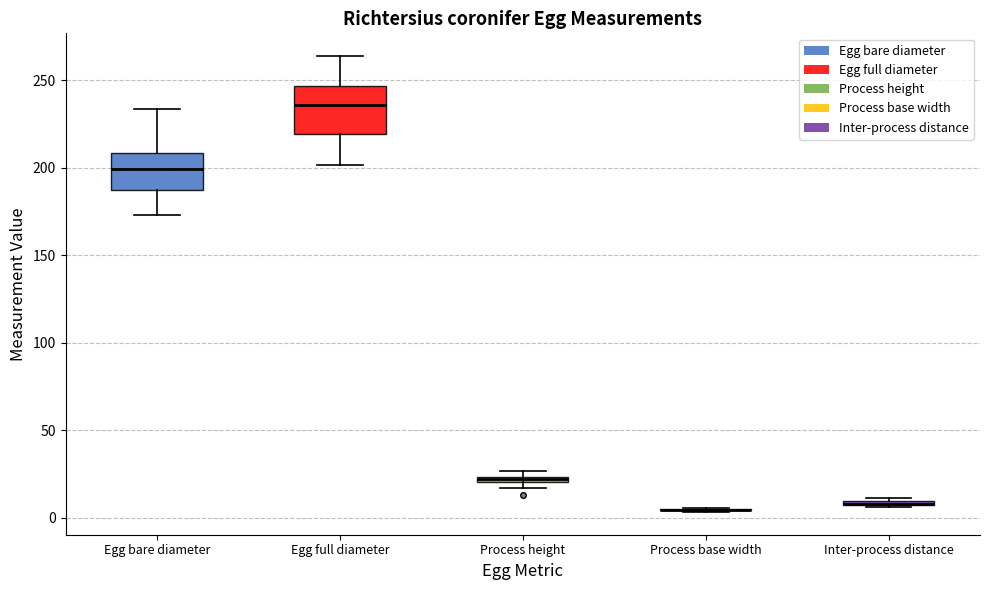

Where does the upper whisker of the box for Egg full diameter end on the y-axis? The values are not printed on the chart, so give them approximately, as read against the axis.

265